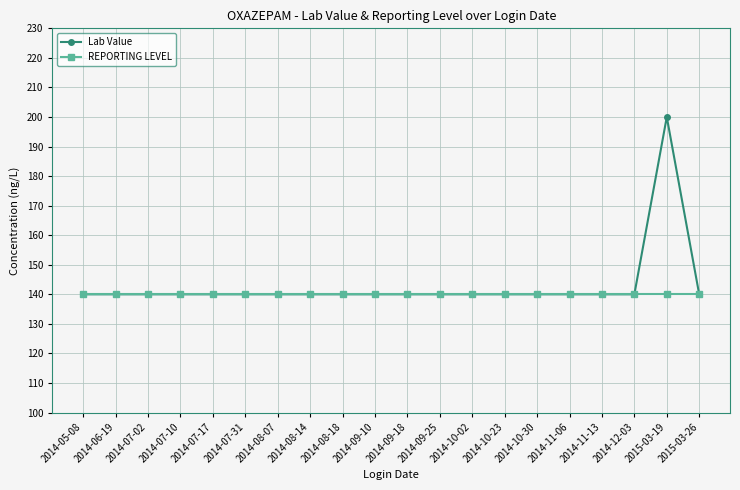

What is the average value of the REPORTING LEVEL series?

140